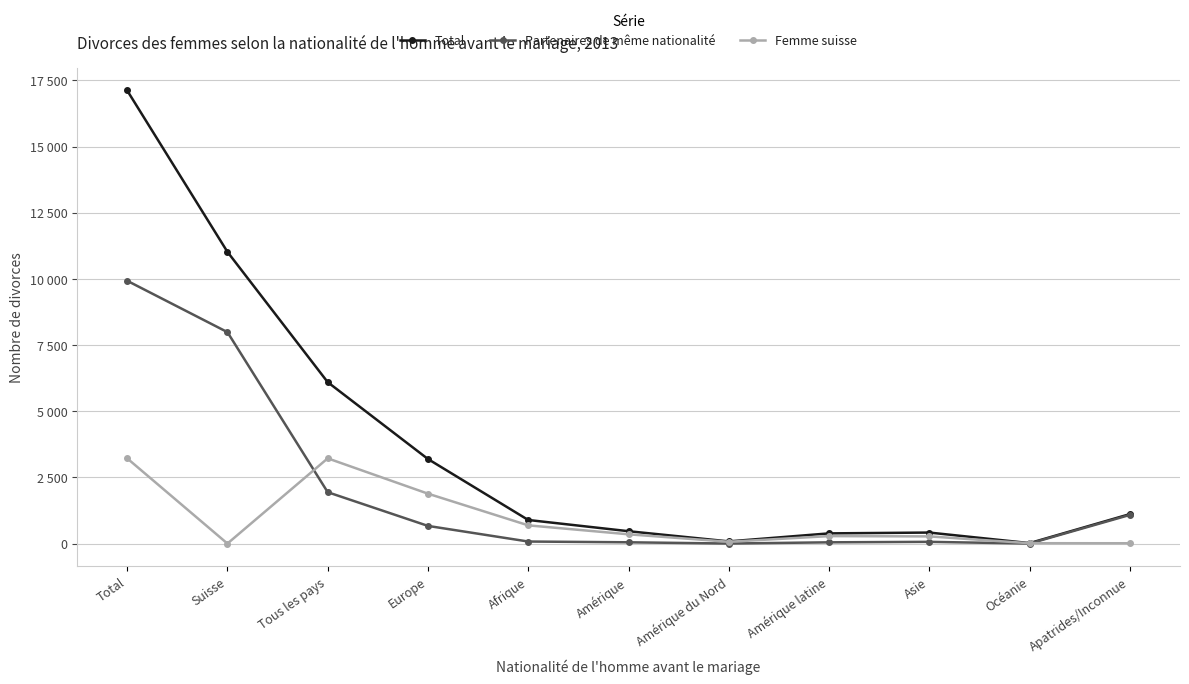

True or false: Femme suisse has more than 1 points higher than both neighbors.

True